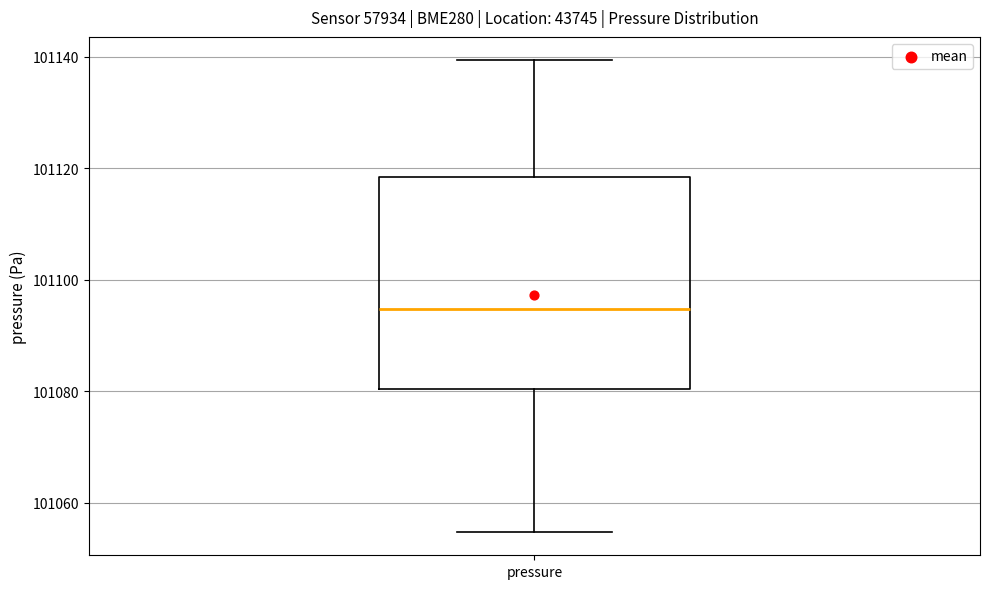

Transcribe this box plot: give where the median line is, the range the box spans, and where the two whiskers end, as read against the y-axis. The values are not printed on the chart, so give them approximately, as read against the axis.

median 101094, box 101080 to 101118, whiskers 101054 to 101140